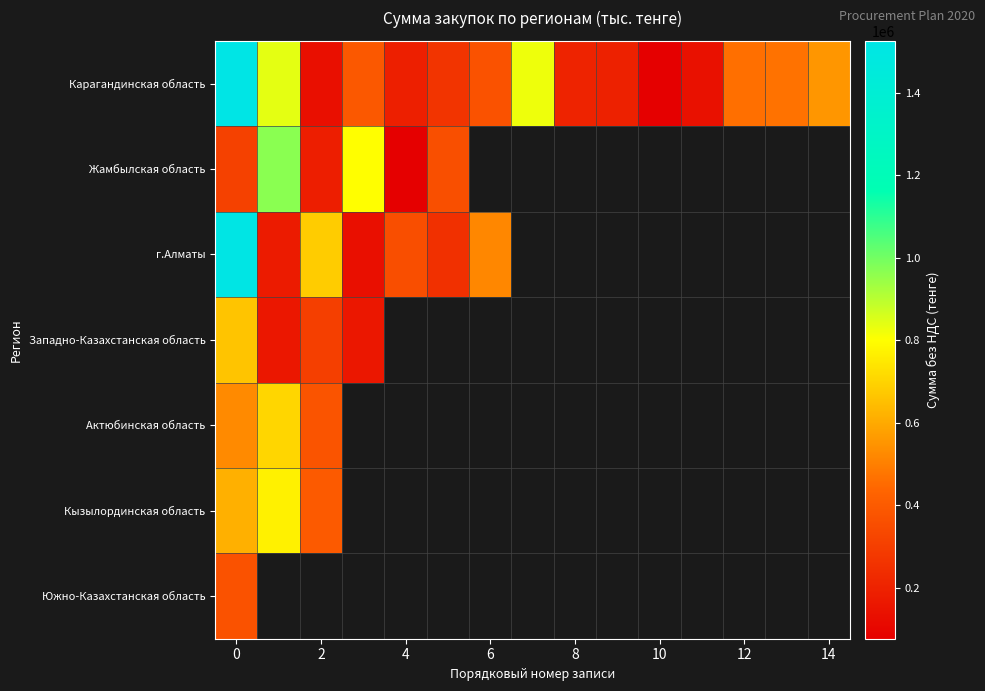

How many distinct data groups are displayed?

7